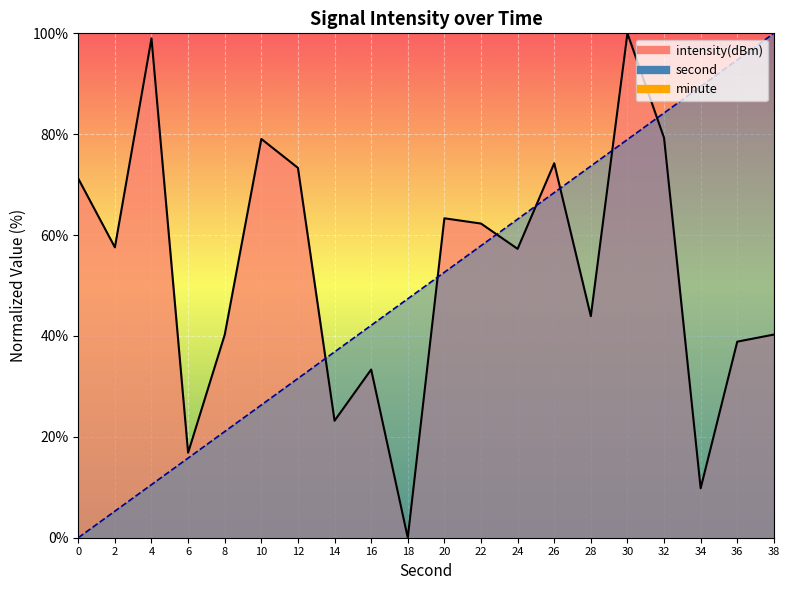

True or false: second and intensity(dBm) intersect in this chart.

True